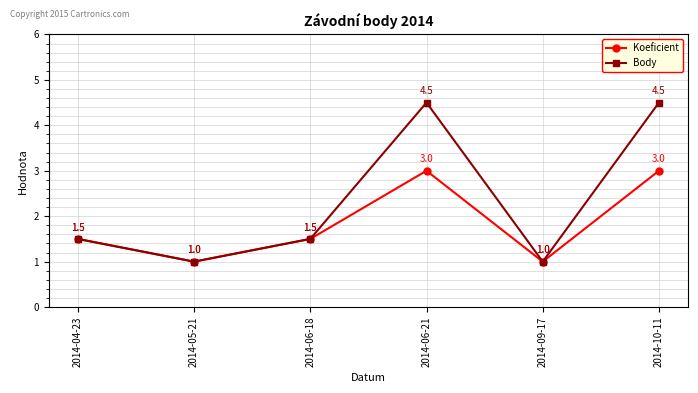

What value does the Body series have at 2014-09-17?

1.0